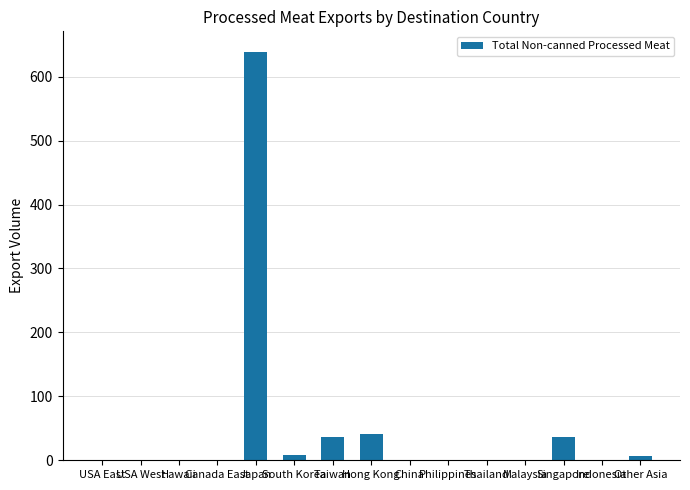

What is the maximum value shown in the chart?

639.0